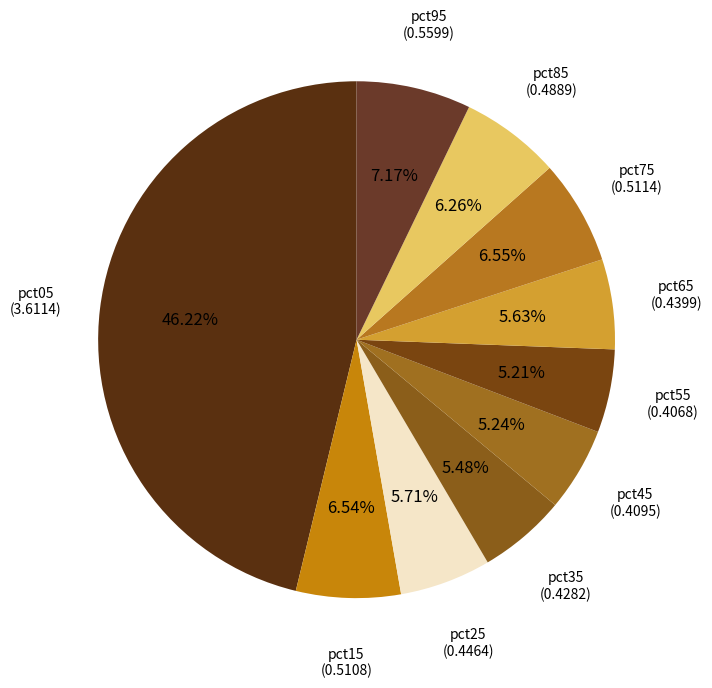

Does any single category account for the majority?

No